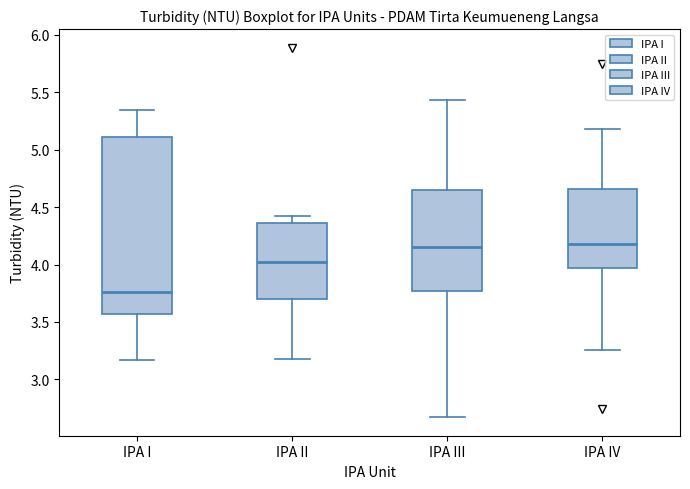

Reading left to right, transcribe this box plot: for each box, give where its median line is, the range the box spans, and where its two whiskers end, as read against the y-axis. The values are not printed on the chart, so give them approximately, as read against the axis.

IPA I: median 3.75, box 3.55 to 5.10, whiskers 3.15 to 5.35
IPA II: median 4.00, box 3.70 to 4.35, whiskers 3.20 to 4.40
IPA III: median 4.15, box 3.75 to 4.65, whiskers 2.65 to 5.45
IPA IV: median 4.20, box 3.95 to 4.65, whiskers 3.25 to 5.20